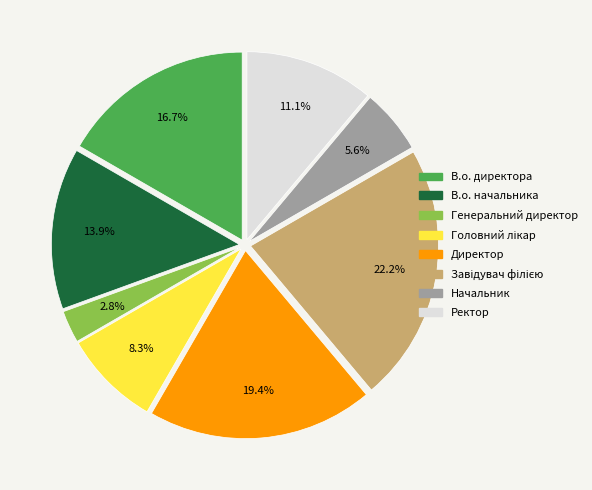

Does any single category account for the majority?

No